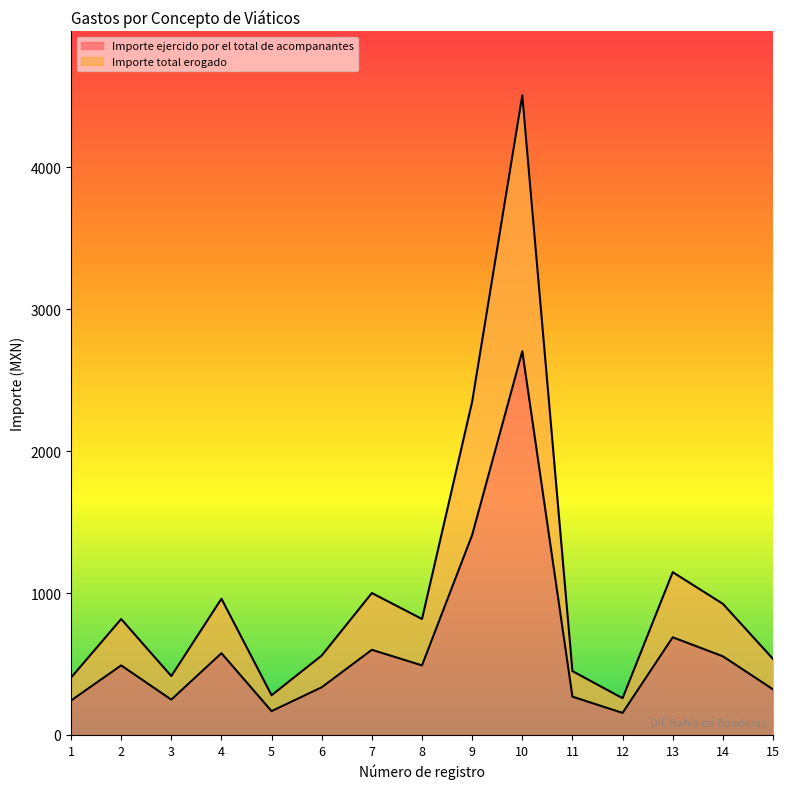

How many lines are shown in the chart?

2